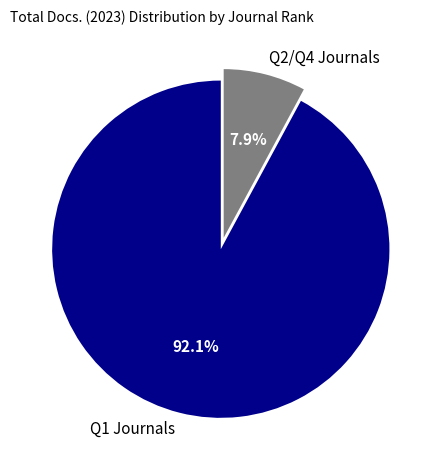

What is the smallest slice in the pie chart?

Q2/Q4 Journals